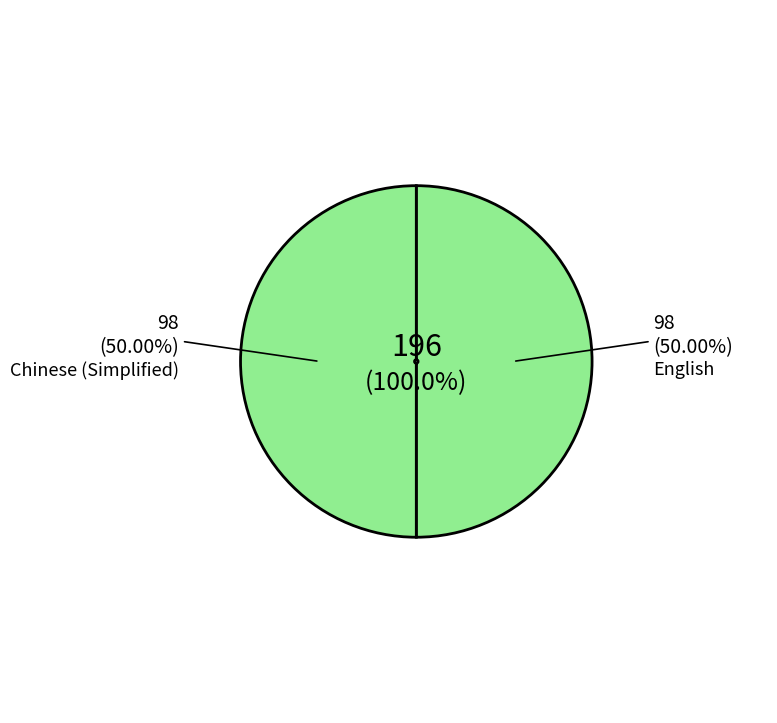

Combined, do Chinese (Simplified) and English account for over 50%?

Yes